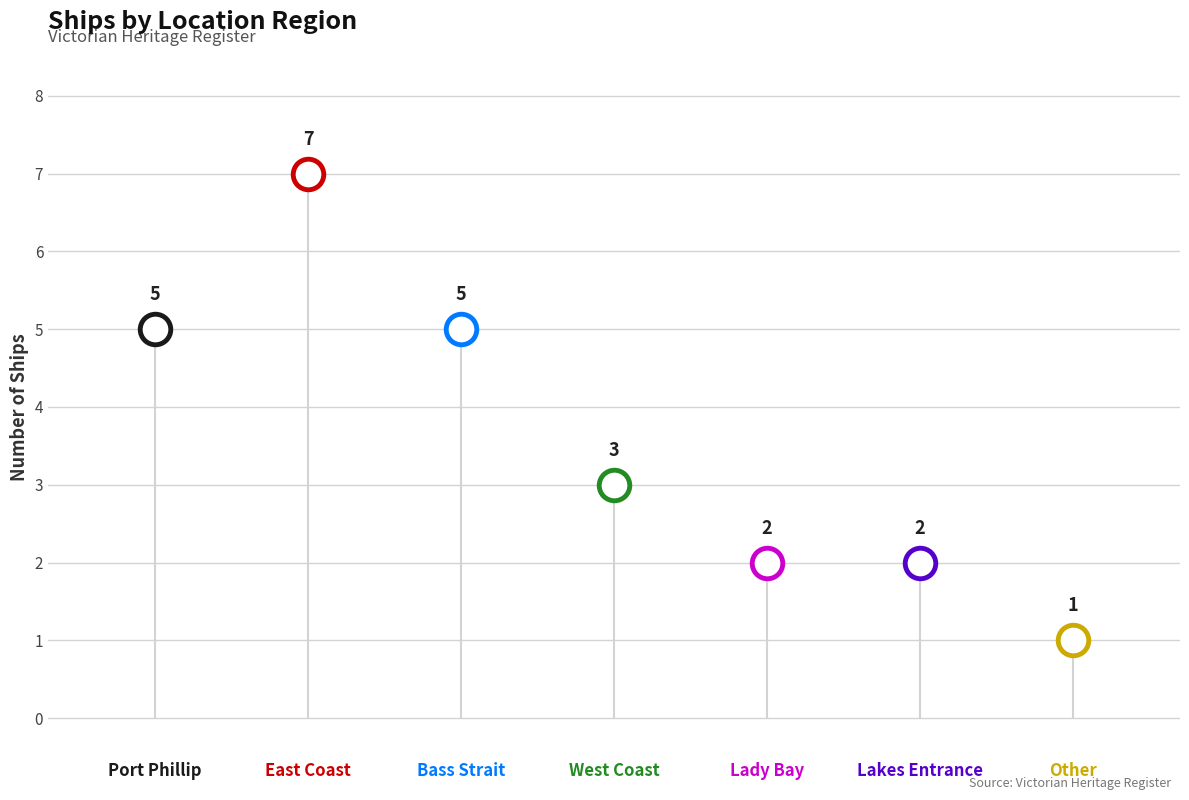

What is the maximum value shown in the chart?

7